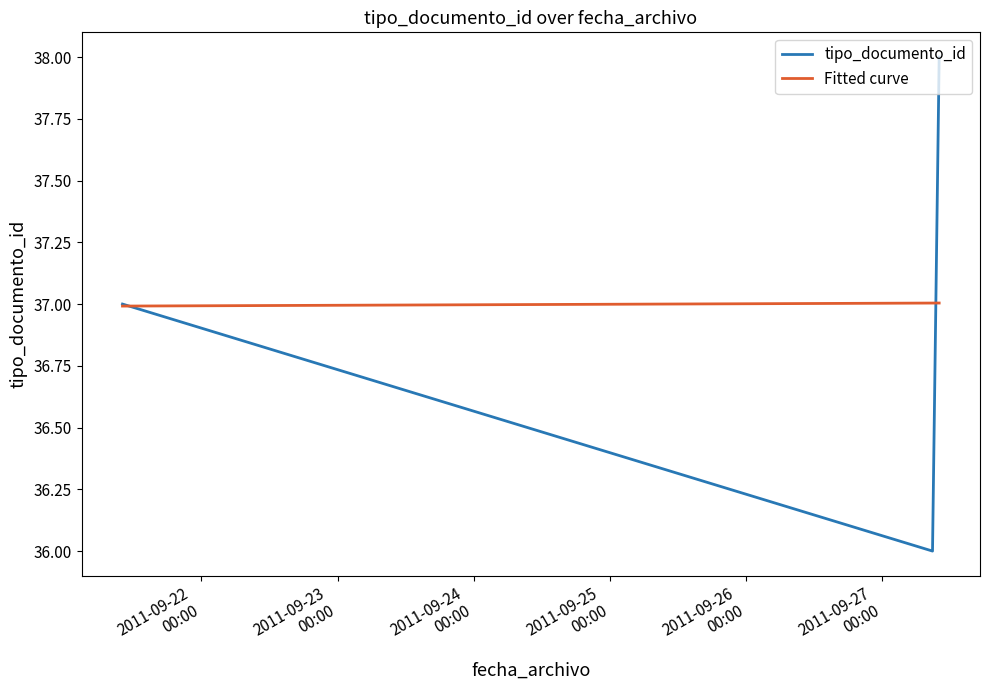

Rank the series by their maximum value, from highest to lowest.

tipo_documento_id, Fitted curve